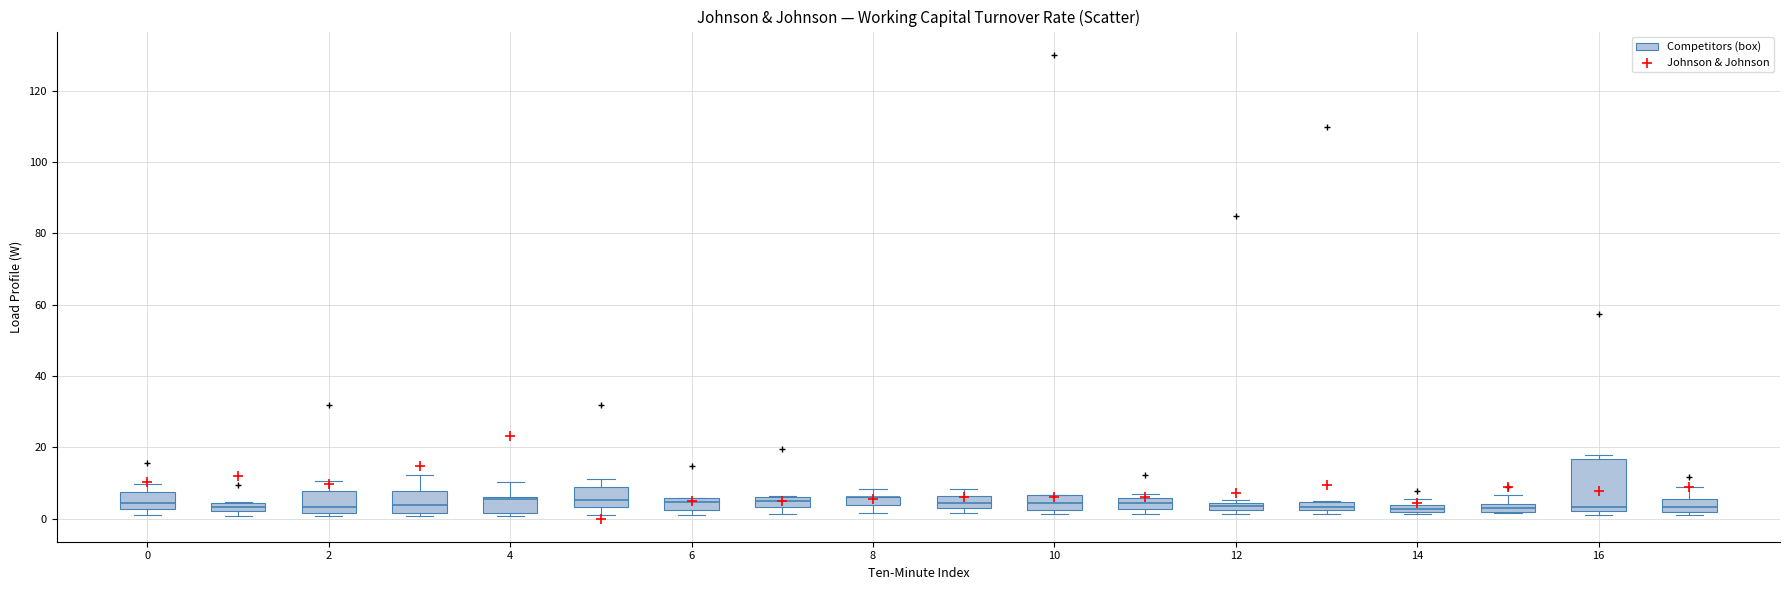

What is the range of Y values (max minus min)?

23.0